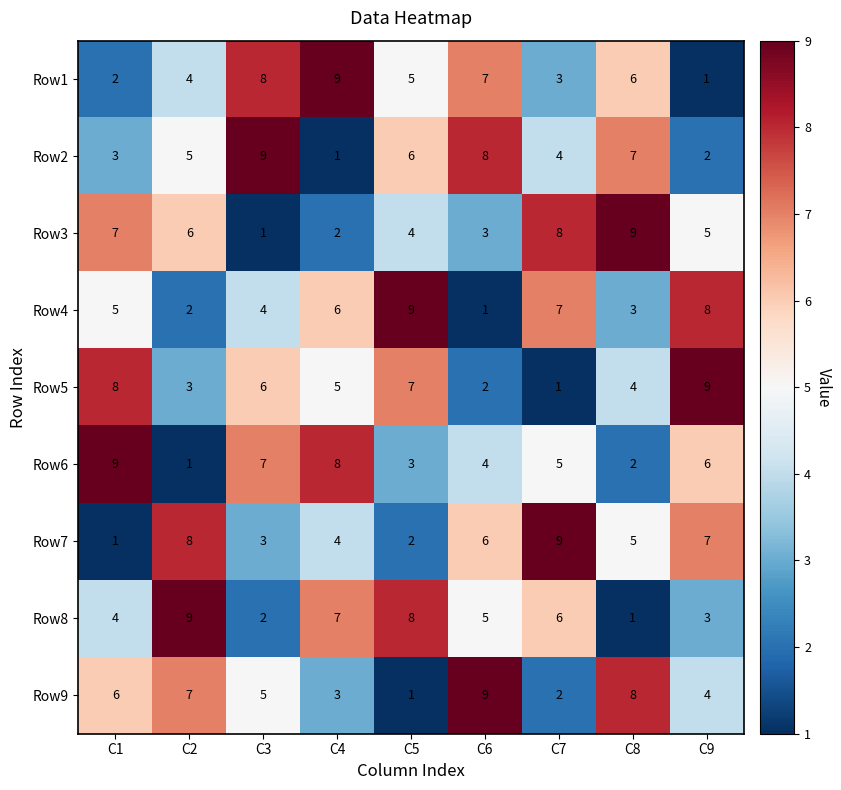

At how many categories does at least one series exceed 7?

9